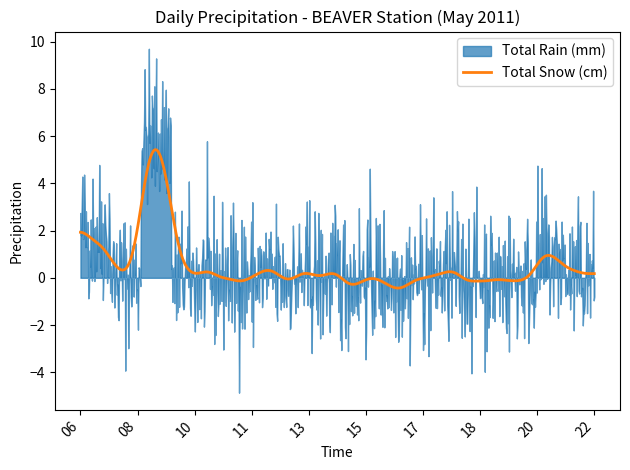

List the series in order of their overall mean, highest first.

Total Rain (mm), Total Snow (cm)